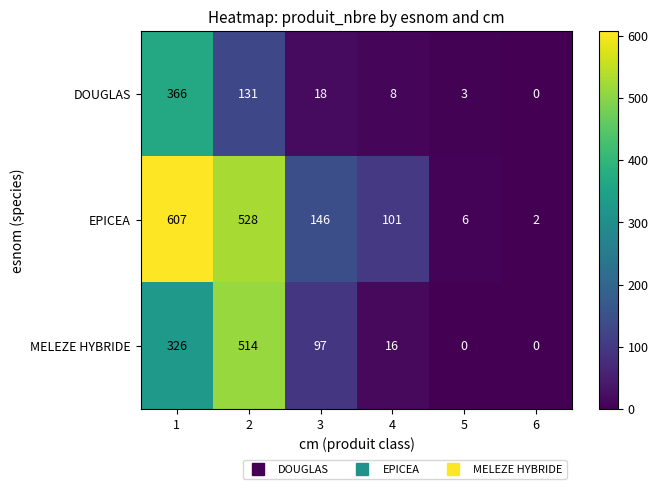

What is the greatest value displayed?

607